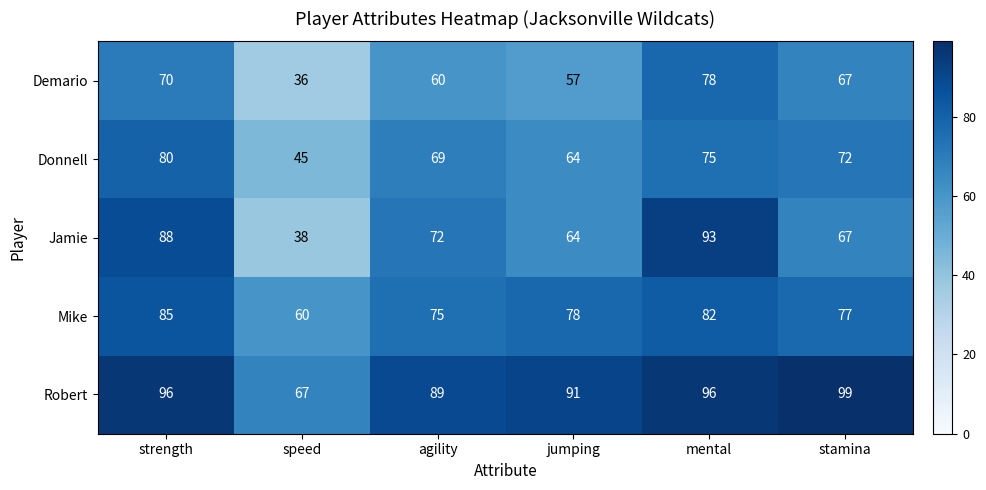

Where is Robert nearest to the value 83?

agility